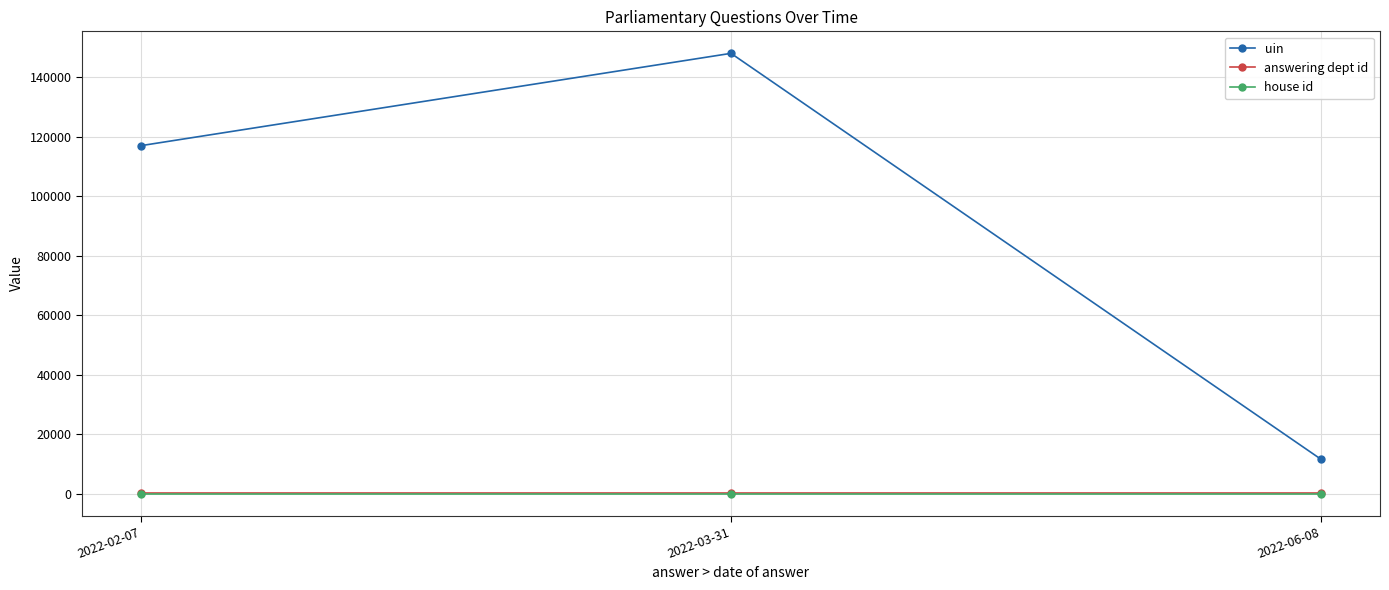

What is the value of the answering dept id point at the 2nd from the left?

53